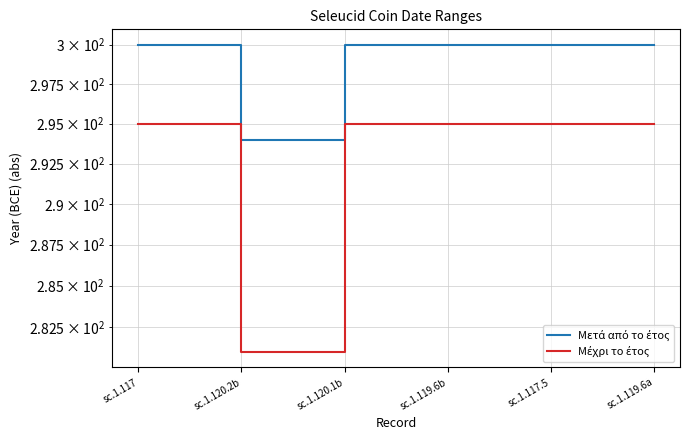

True or false: Μετά από το έτος and Μέχρι το έτος intersect in this chart.

False